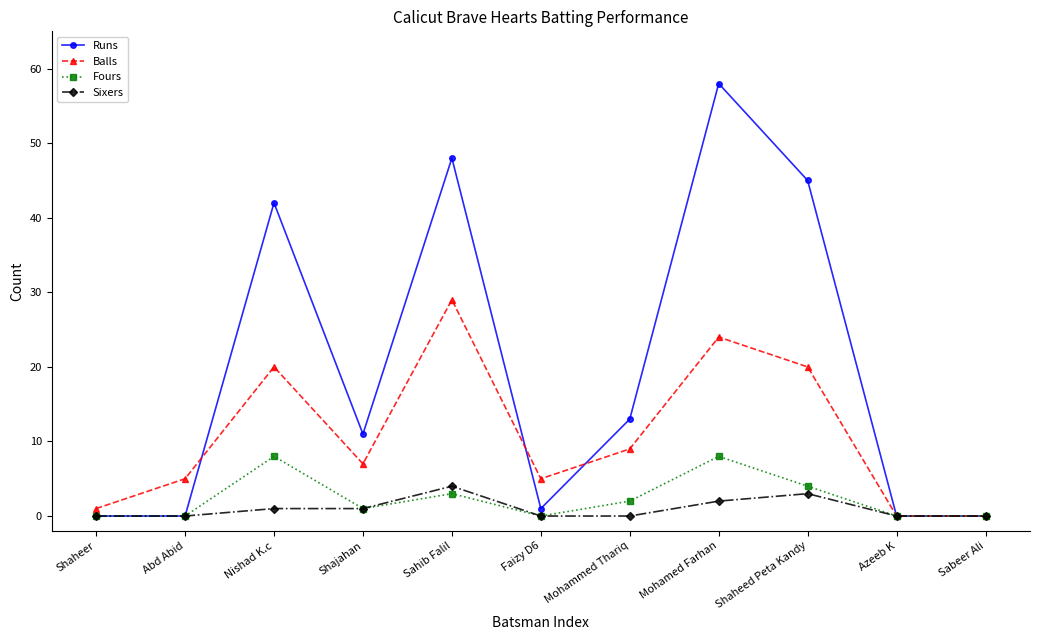

True or false: Runs has a value of 1 at Faizy D6.

True